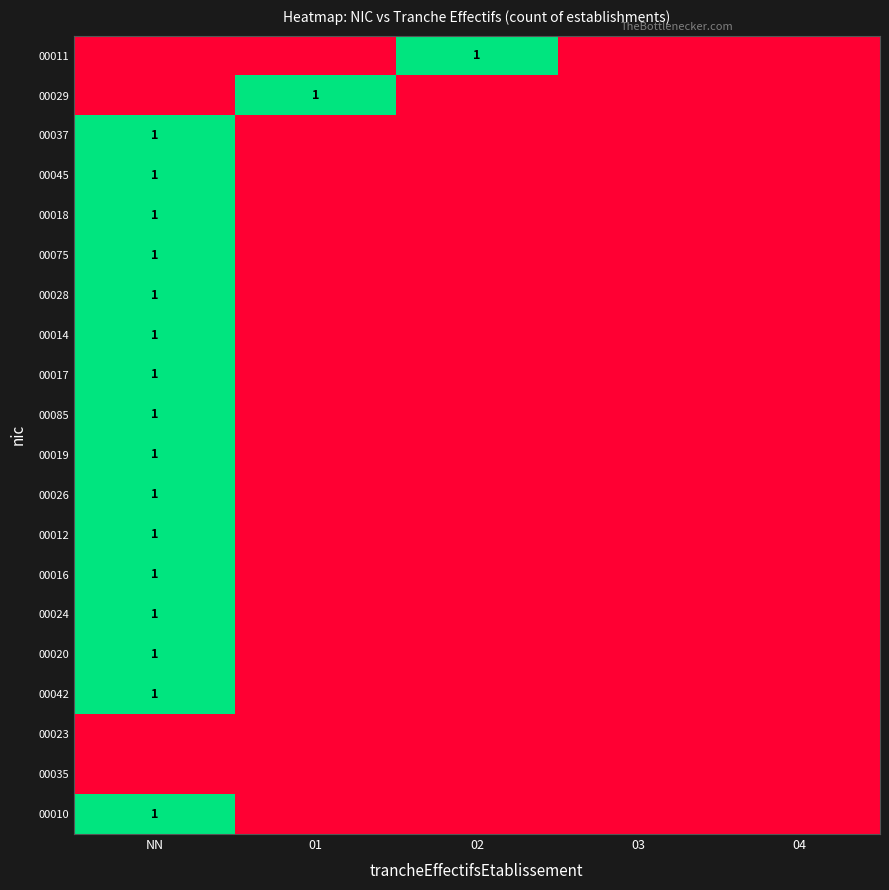

The 00017 series shows 1 at NN. True or false?

True